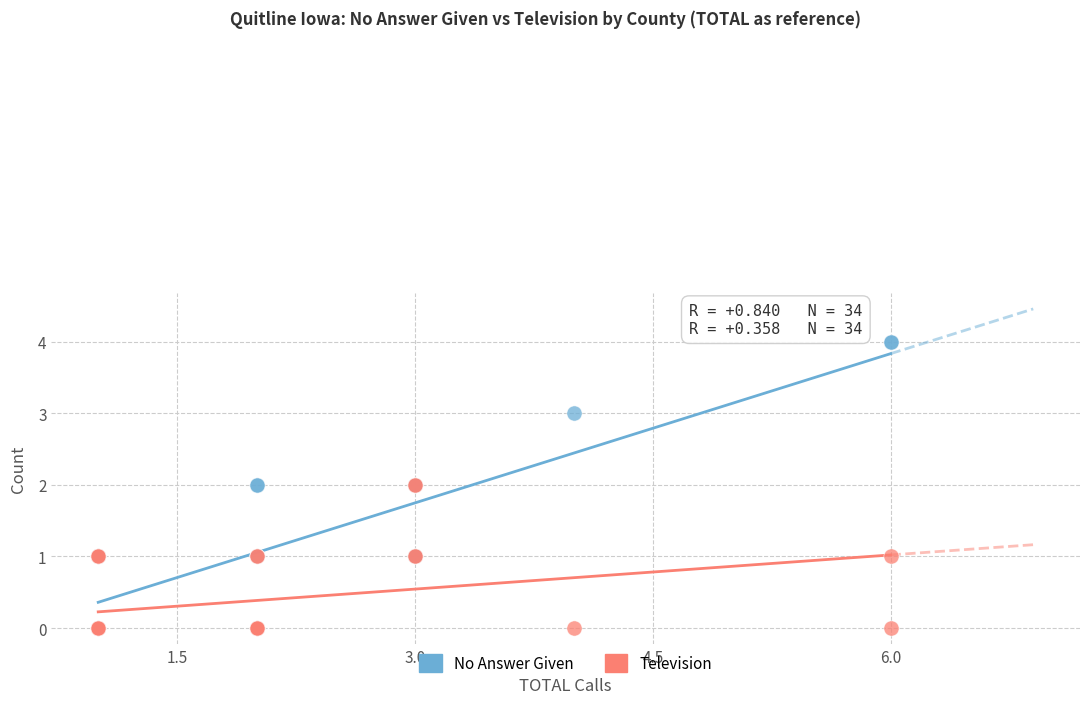

What are all the series names shown in the legend?

No Answer Given, Television